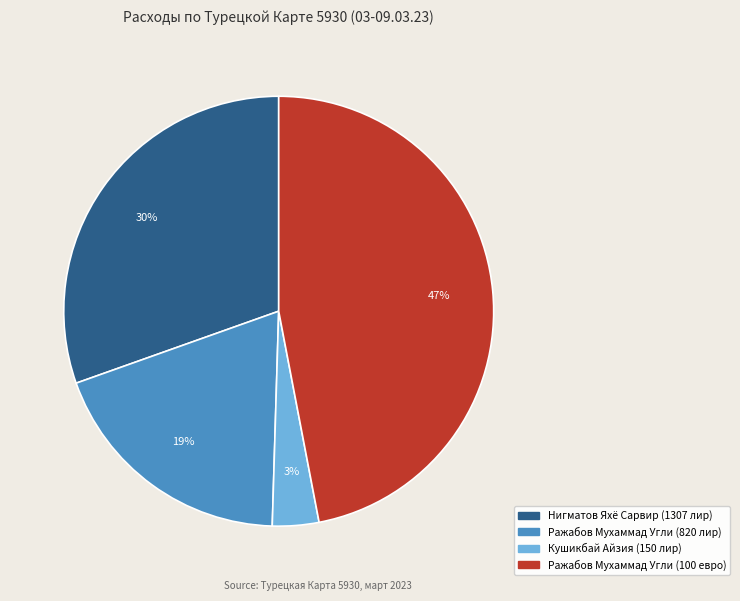

To the nearest percent, what is the average slice percentage?

25%